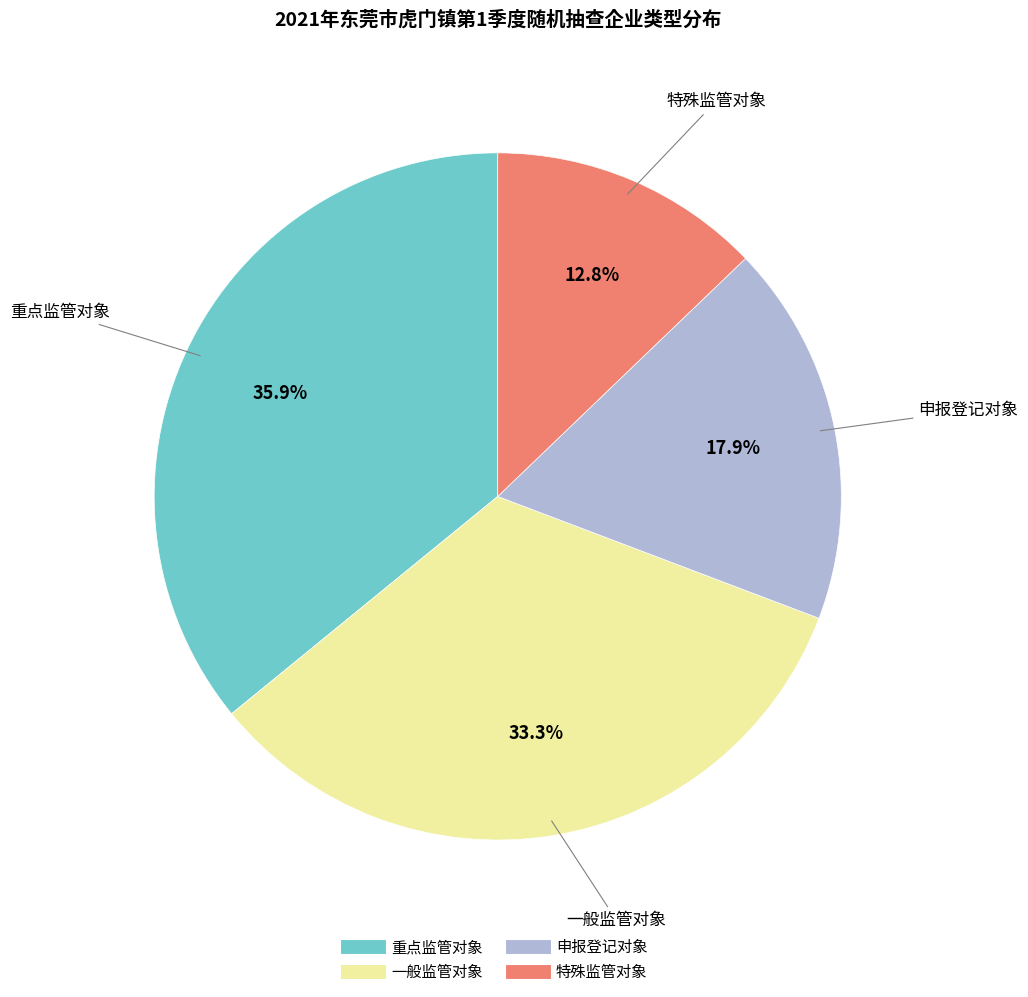

How much of the chart is everything except 一般监管对象?

66.7%